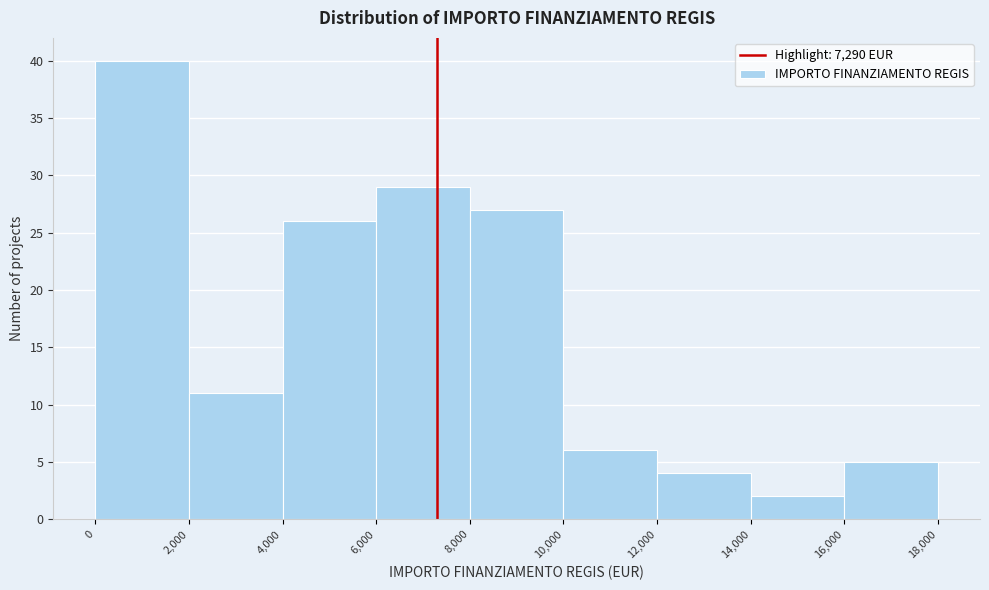

Reading left to right, transcribe this chart: for each bar, give the range it covers on the x-axis and its height. The values are not printed on the chart, so give them approximately, as read against the axis.

0 to 2,000: 40
2,000 to 4,000: 11
4,000 to 6,000: 26
6,000 to 8,000: 29
8,000 to 10,000: 27
10,000 to 12,000: 6
12,000 to 14,000: 4
14,000 to 16,000: 2
16,000 to 18,000: 5